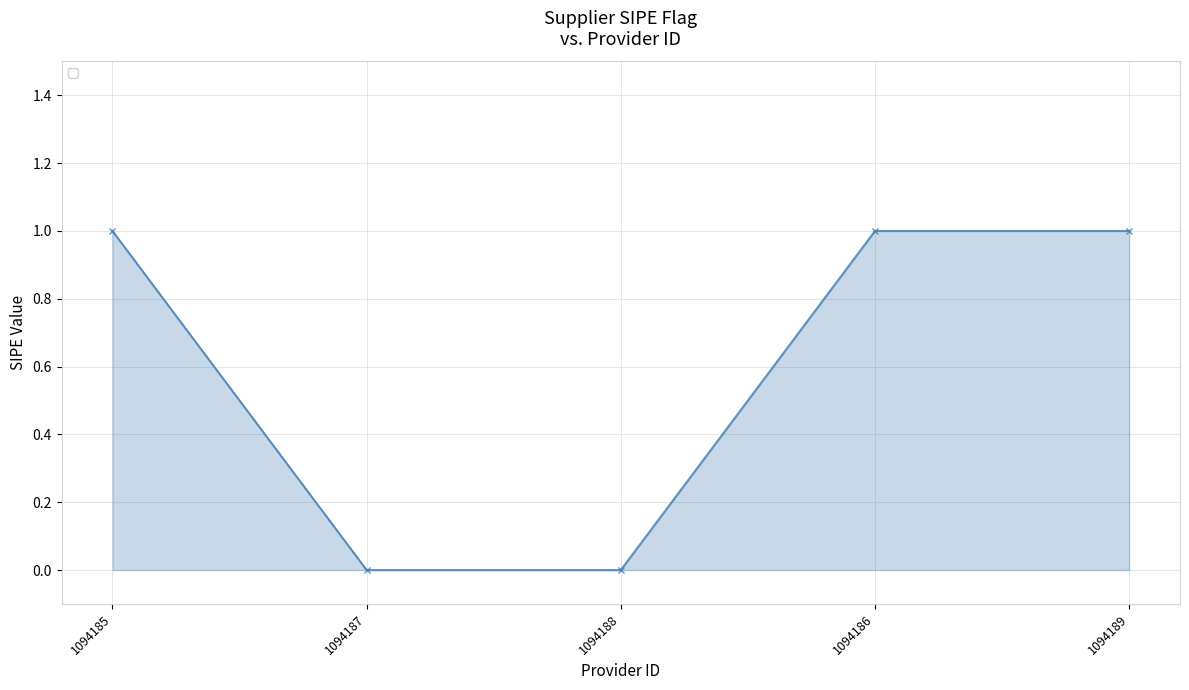

True or false: there are more than 1 points higher than both neighbors.

False